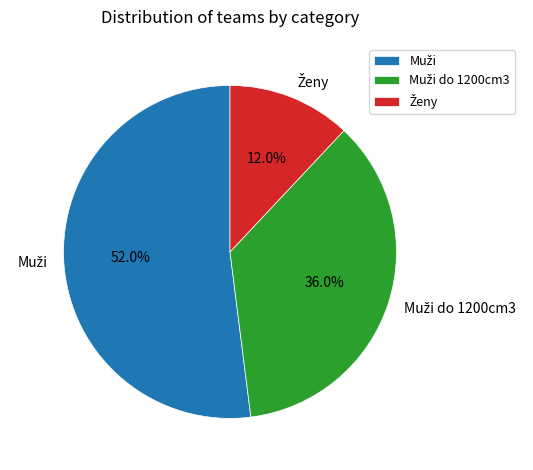

Is there any slice that represents more than half of the pie?

Yes